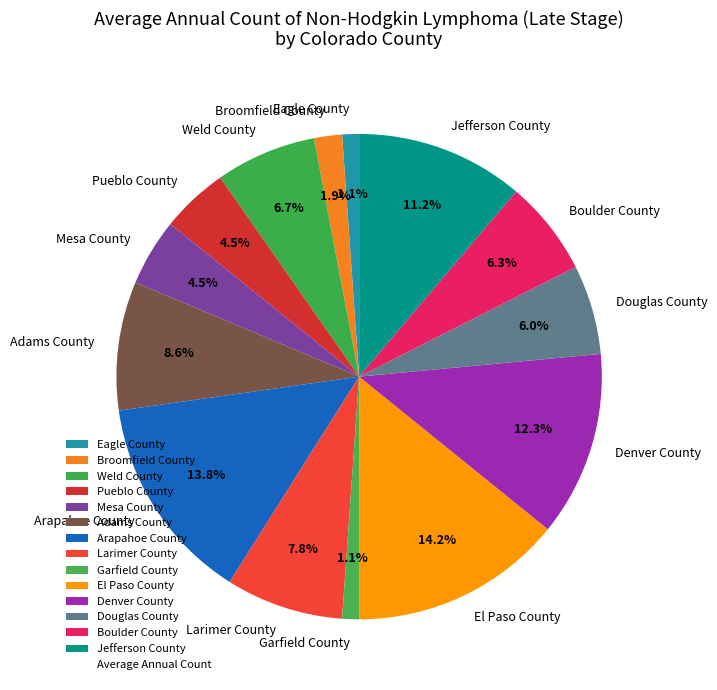

To the nearest percent, what is the difference between the largest and smallest slice percentages?

13%